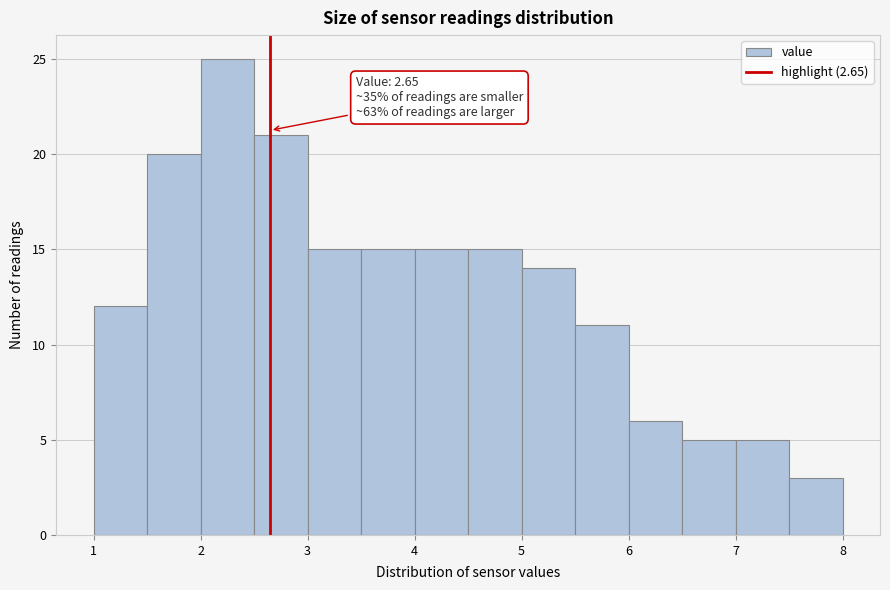

Over which range of the x-axis is the bar tallest?

2.0 to 2.5